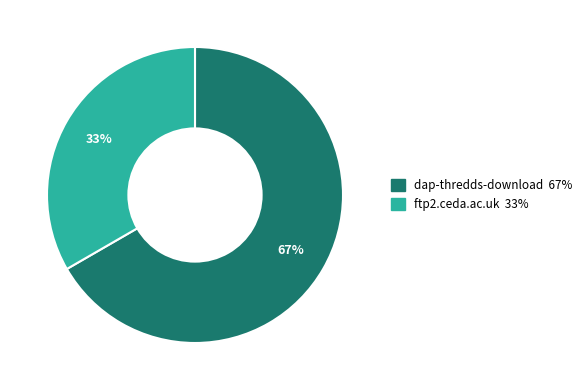

What is the largest slice in the pie chart?

dap-thredds-download